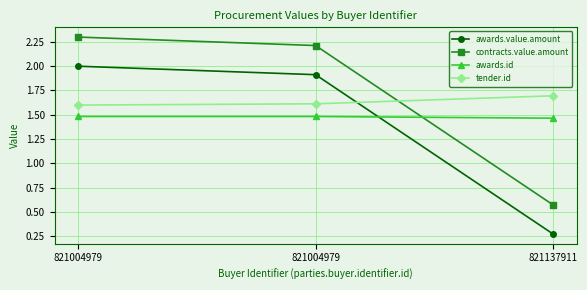

How many lines are shown in the chart?

4